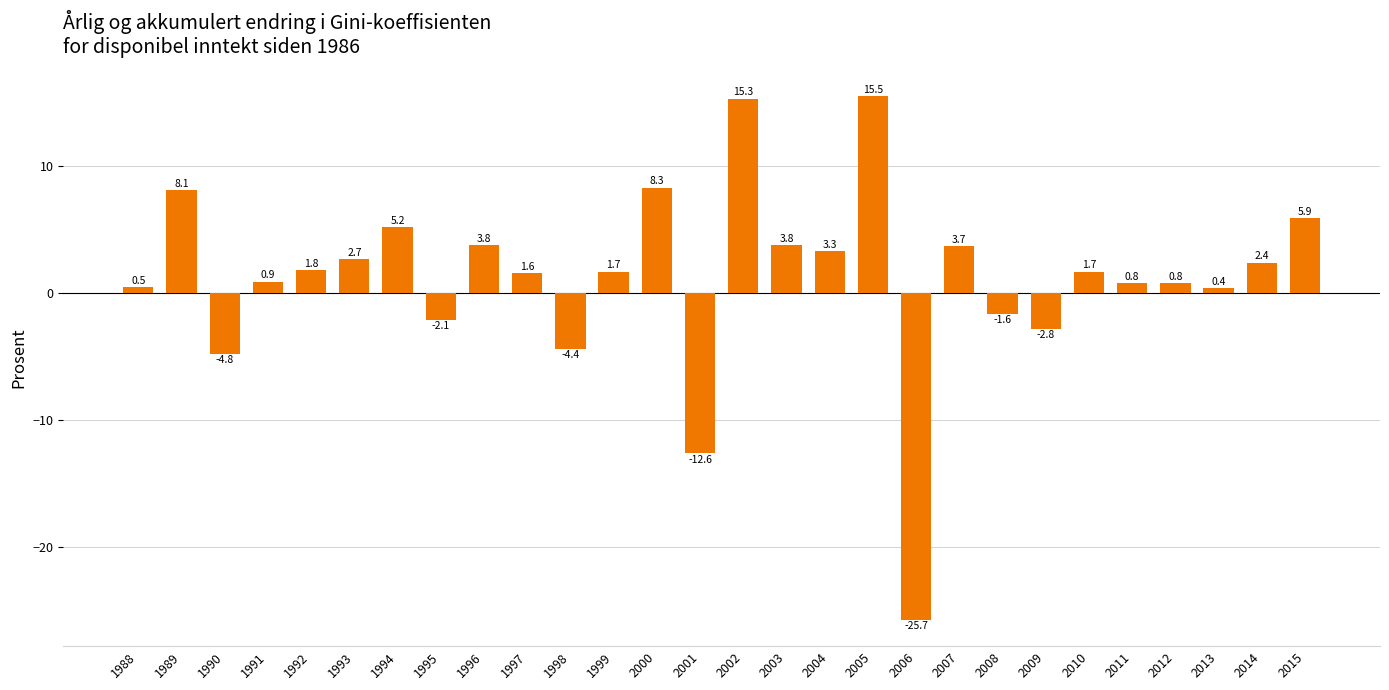

Reading left to right, extract all data points from this chart.

0.5	8.1	-4.8	0.9	1.8	2.7	5.2	-2.1	3.8	1.6	-4.4	1.7	8.3	-12.6	15.3	3.8	3.3	15.5	-25.7	3.7	-1.6	-2.8	1.7	0.8	0.8	0.4	2.4	5.9